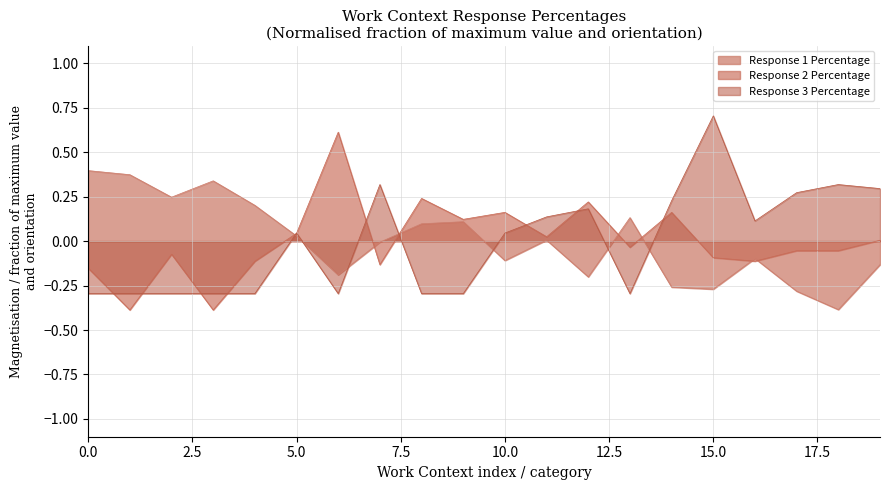

Reading left to right, list all the values displayed in this chart.

Response 1 Percentage: 0.4	0.4	0.2	0.3	0.2	0.0	-0.2	-0.0	0.1	0.1	-0.1	0.0	-0.2	0.1	-0.3	-0.3	-0.1	-0.3	-0.4	-0.1
Response 2 Percentage: -0.2	-0.4	-0.1	-0.4	-0.1	0.0	0.6	-0.1	0.2	0.1	0.2	0.0	0.2	-0.0	0.2	-0.1	-0.1	-0.1	-0.1	0.0
Response 3 Percentage: -0.3	-0.3	-0.3	-0.3	-0.3	0.0	-0.3	0.3	-0.3	-0.3	0.0	0.1	0.2	-0.3	0.2	0.7	0.1	0.3	0.3	0.3